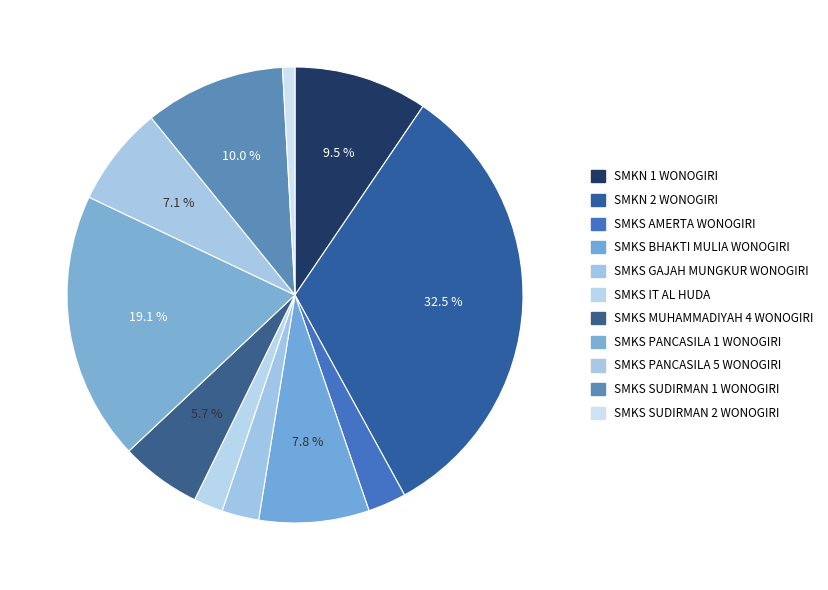

Approximately how many times larger is the value at SMKS BHAKTI MULIA WONOGIRI compared to SMKN 1 WONOGIRI?

0.8